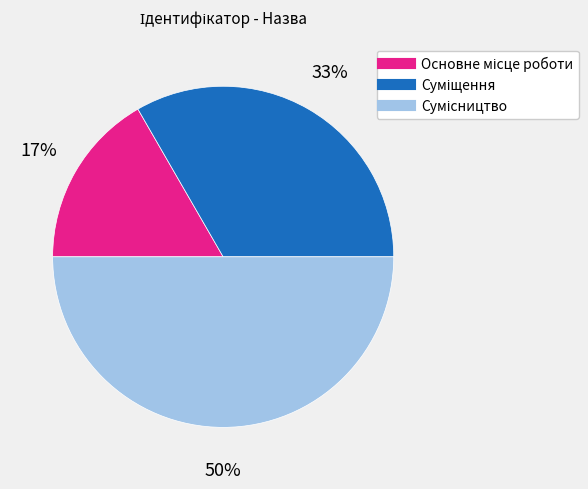

To the nearest percent, what is the difference between the largest and smallest slice percentages?

33%